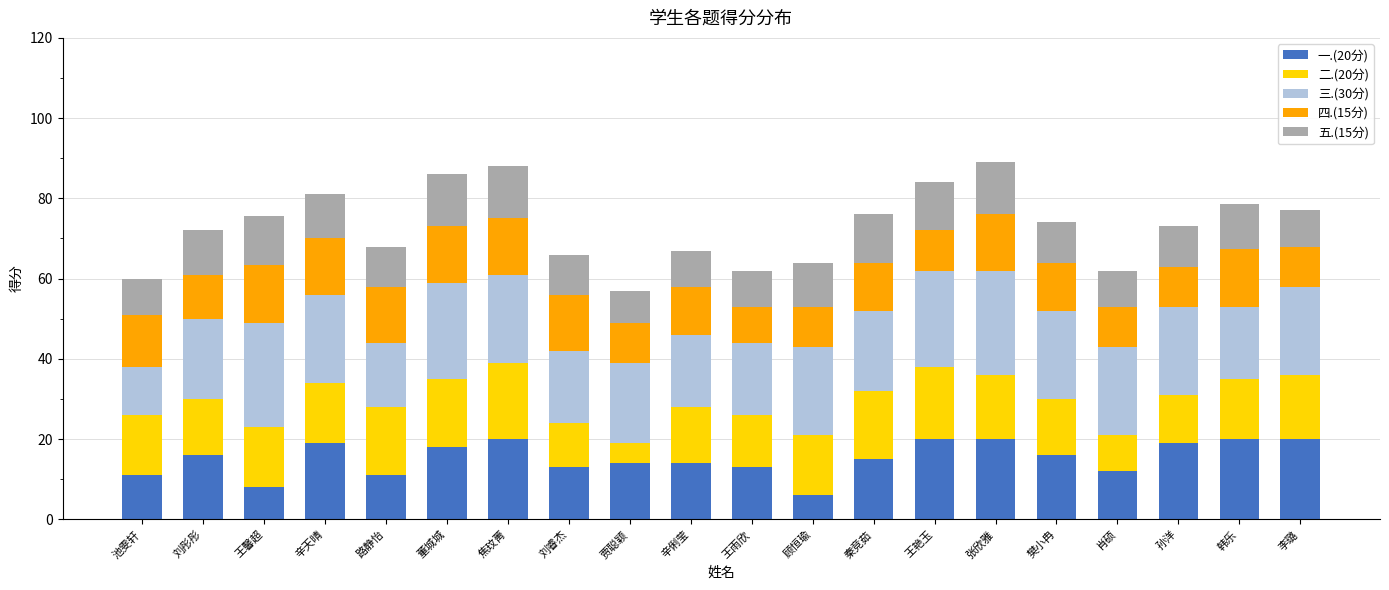

How many series are shown in this chart?

5